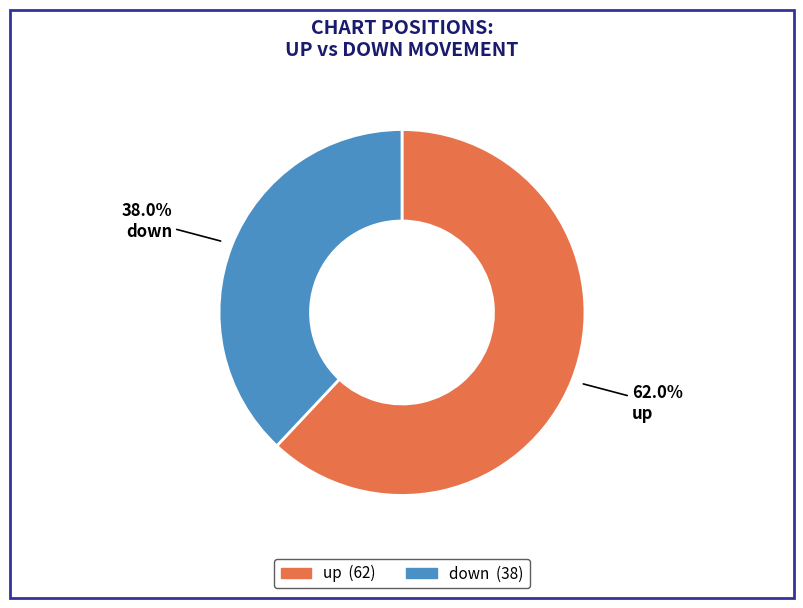

True or false: up accounts for 52% of the total.

False